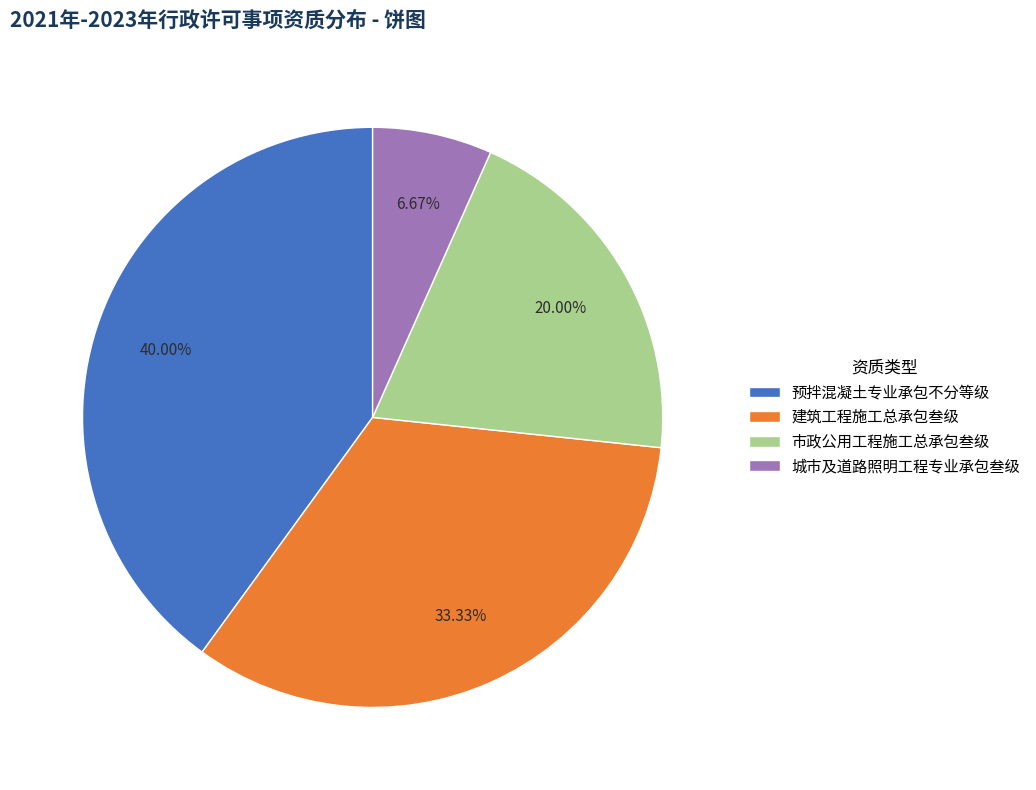

What is the ratio of the value at 建筑工程施工总承包叁级 to the value at 城市及道路照明工程专业承包叁级?

5.0